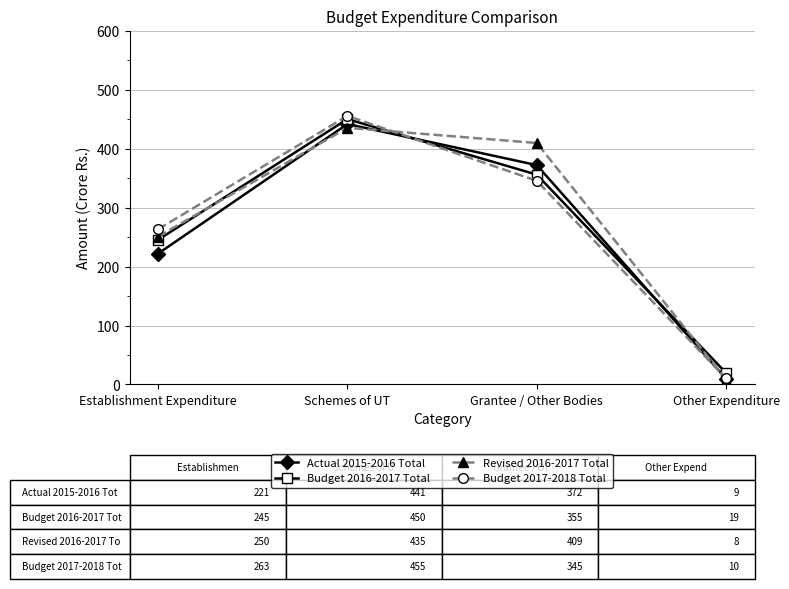

What is the label of the 3rd point from the left?

Grantee / Other Bodies